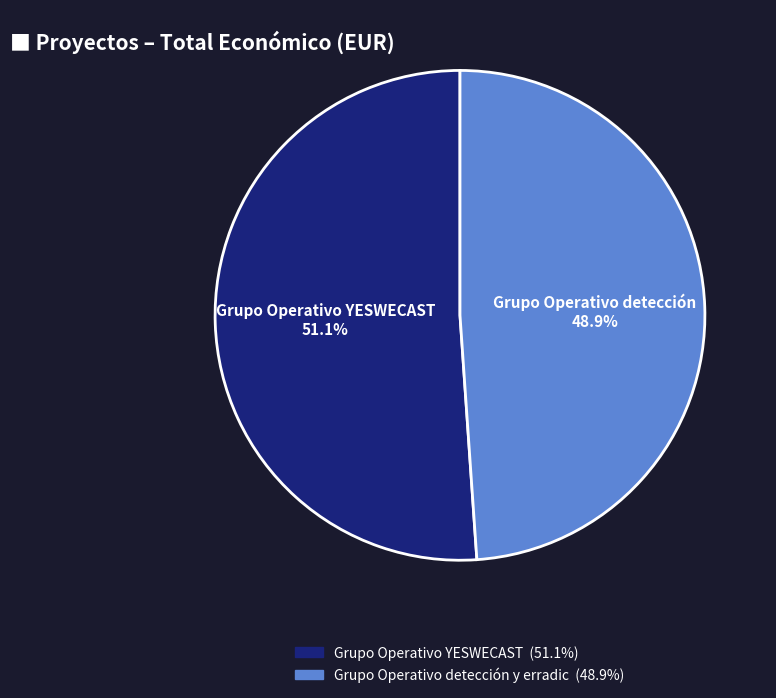

Does any single category account for the majority?

Yes